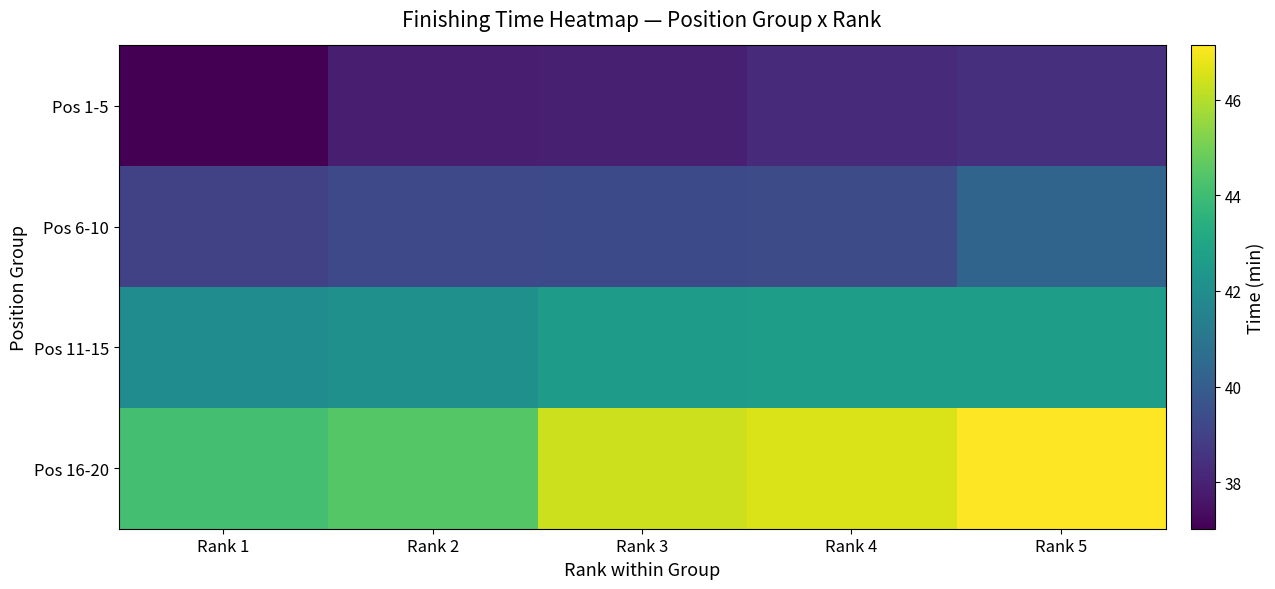

Which label corresponds to the smallest value in the chart?

Rank 1